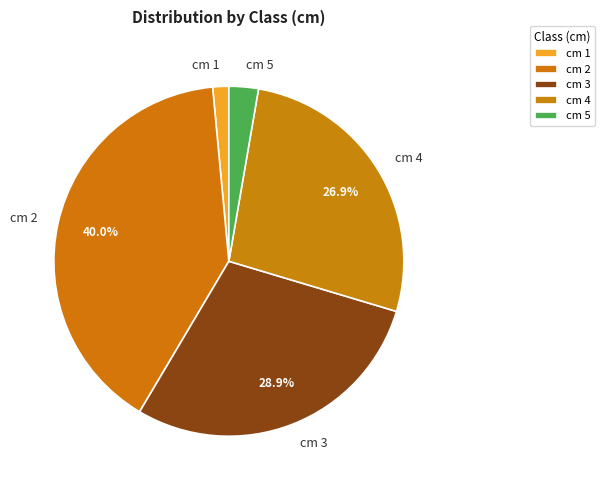

Which has a higher value, cm 2 or cm 1?

cm 2